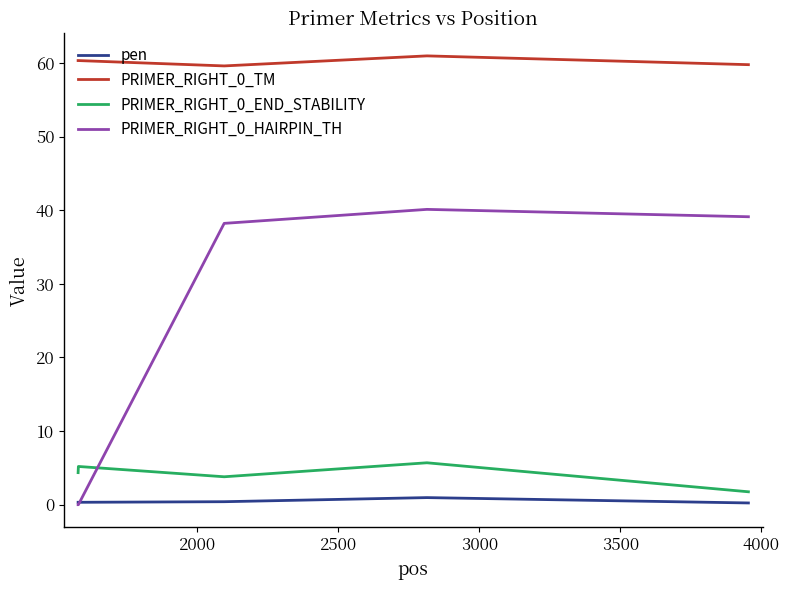

Does the chart display data point markers on the line(s)?

No